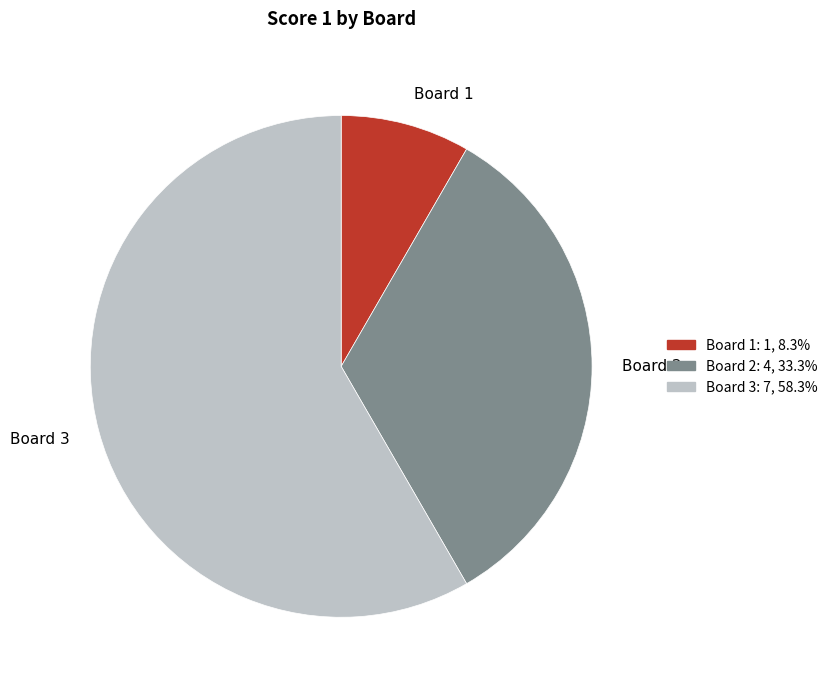

Which slice is the largest?

Board 3